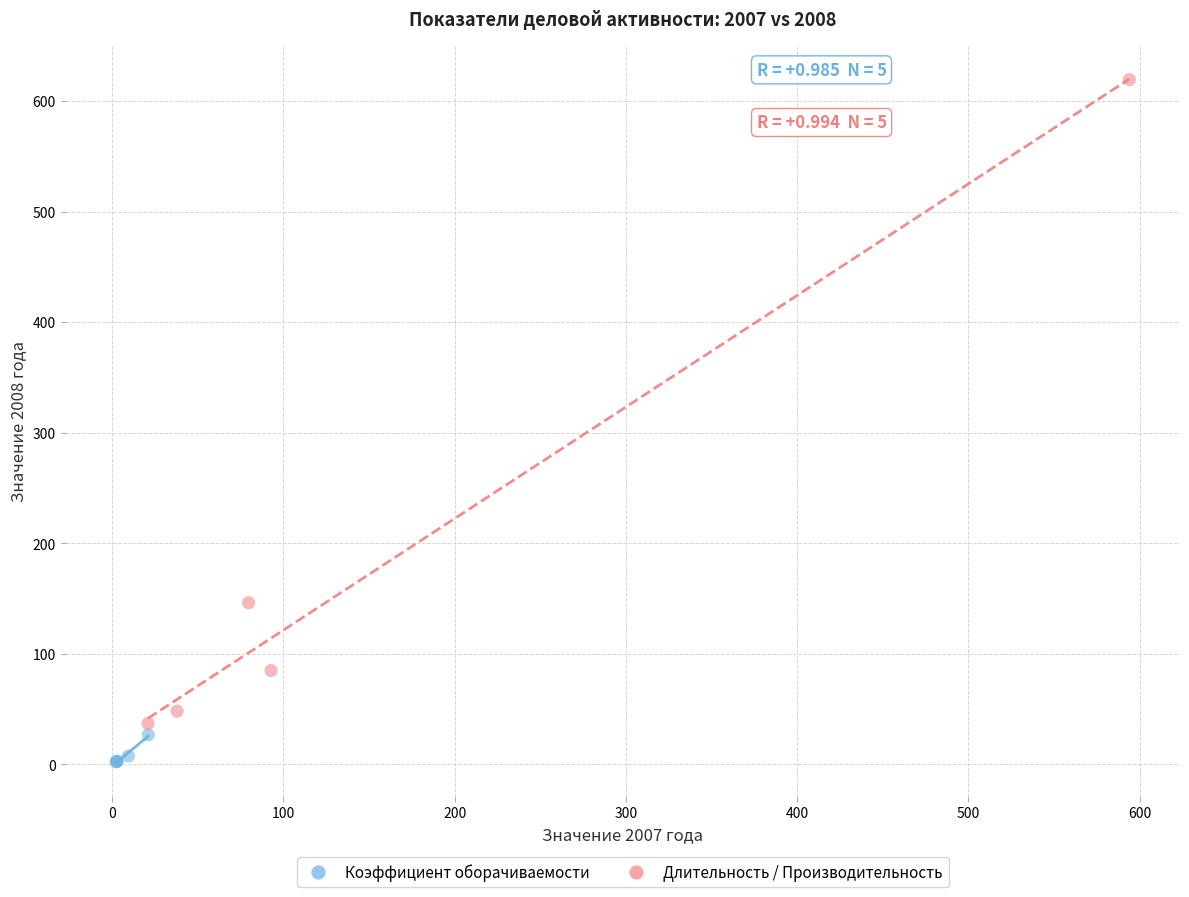

Which series contains the highest Y value?

Длительность / Производительность